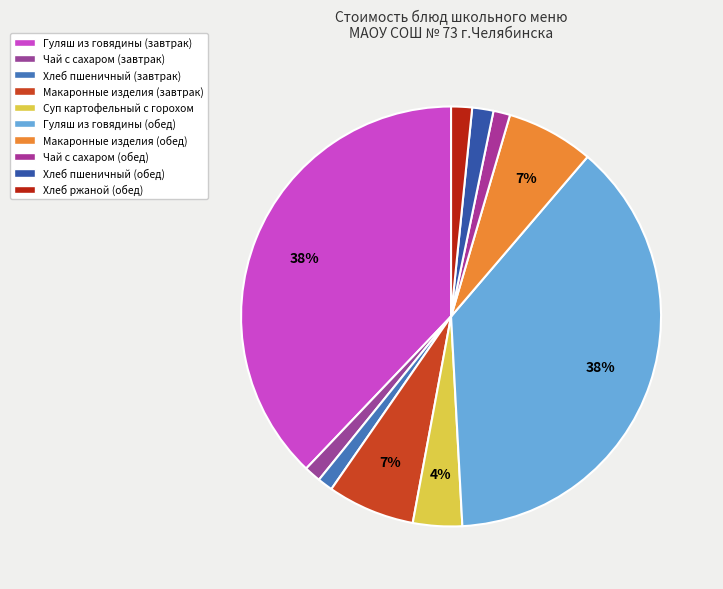

How many segments does this pie chart have?

10